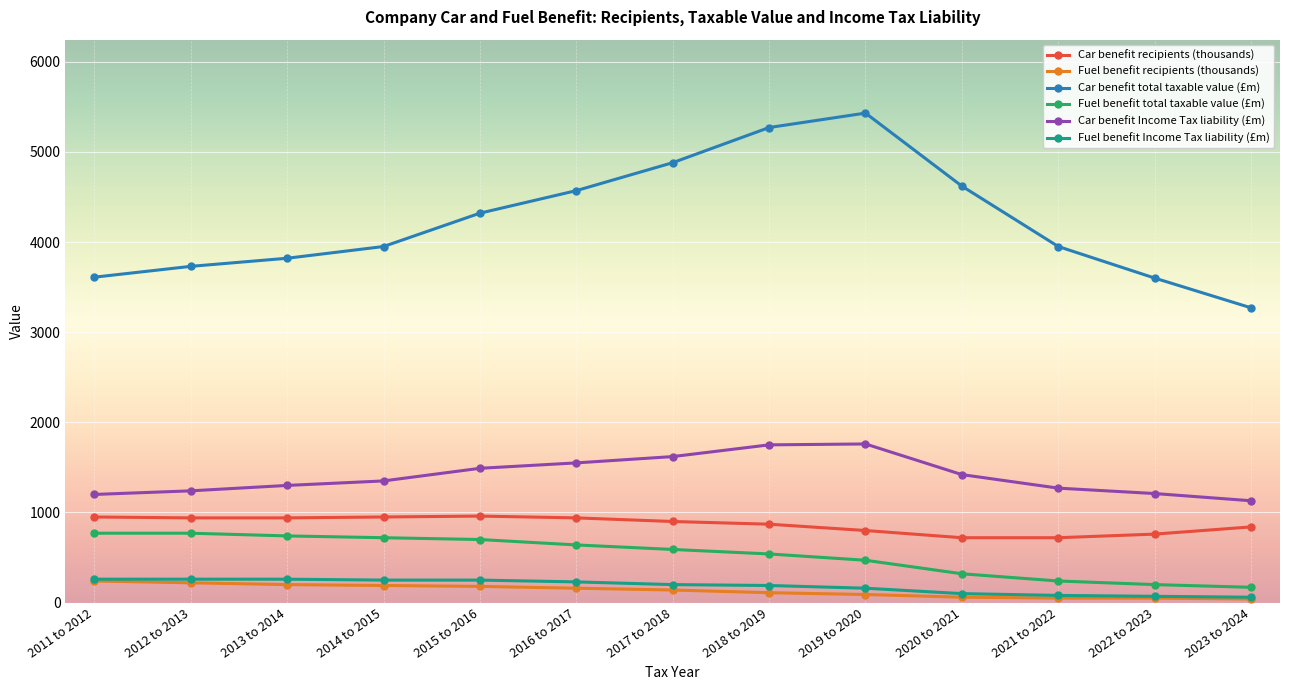

True or false: Car benefit recipients (thousands) and Car benefit total taxable value (£m) intersect in this chart.

False